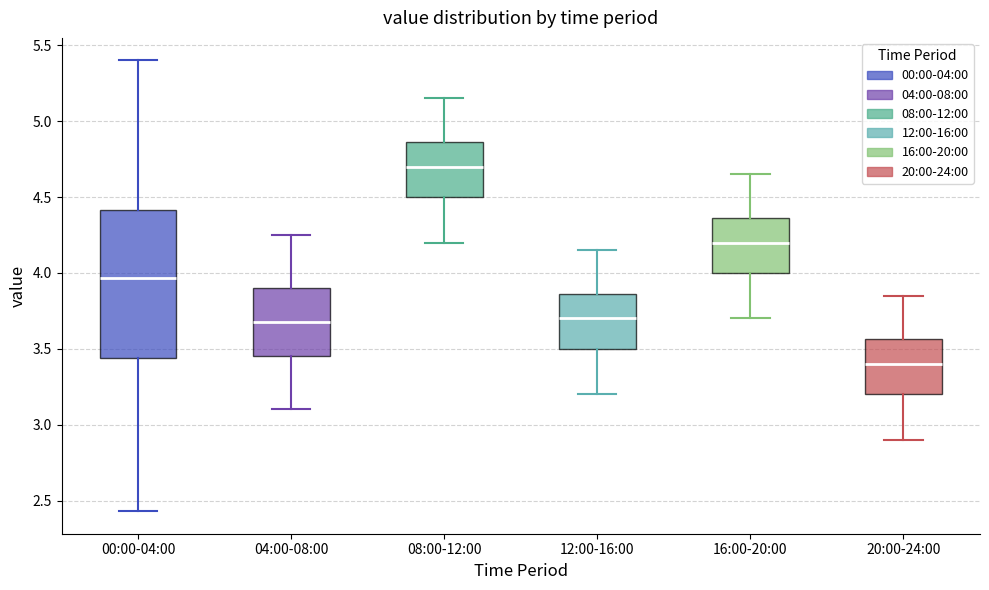

Where is the upper edge of the box for 04:00-08:00 on the y-axis? The values are not printed on the chart, so give them approximately, as read against the axis.

3.90